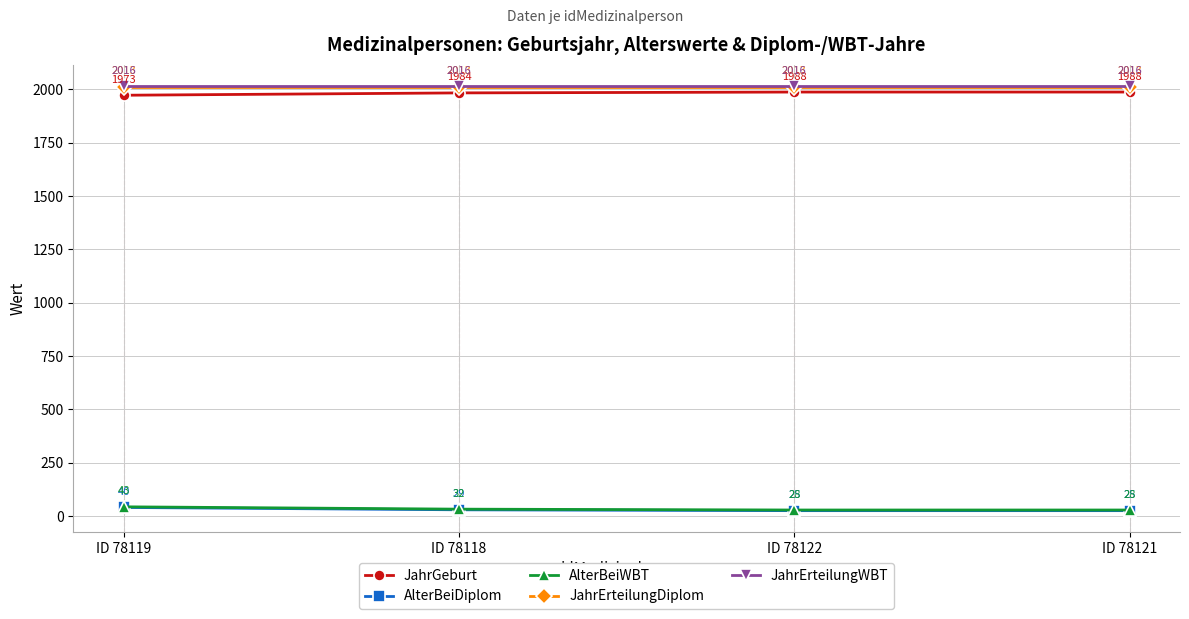

What is the approximate value of JahrErteilungDiplom at ID 78118?

2013